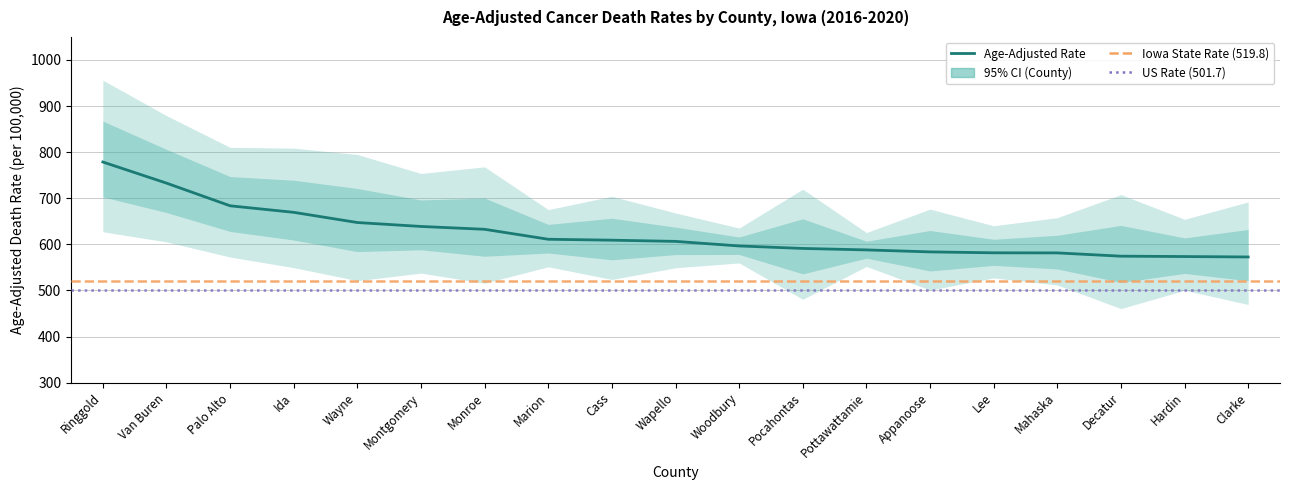

List the series in order of their peak value, lowest first.

Lower CI, Age-Adjusted Rate, Upper CI